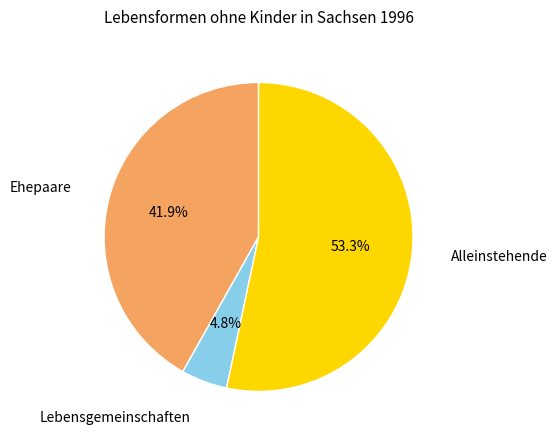

Is there any slice that represents more than half of the pie?

Yes